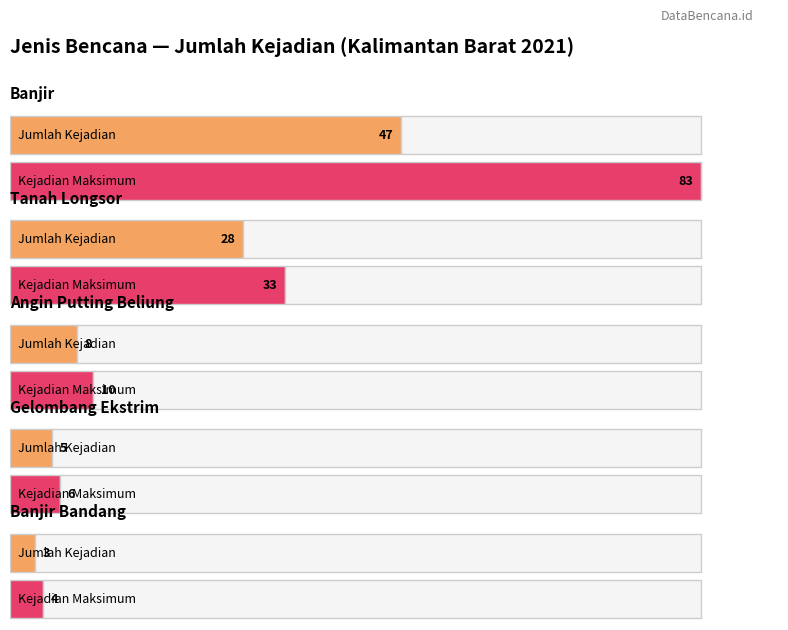

What is the approximate value of Banjir at Jumlah Kejadian?

47